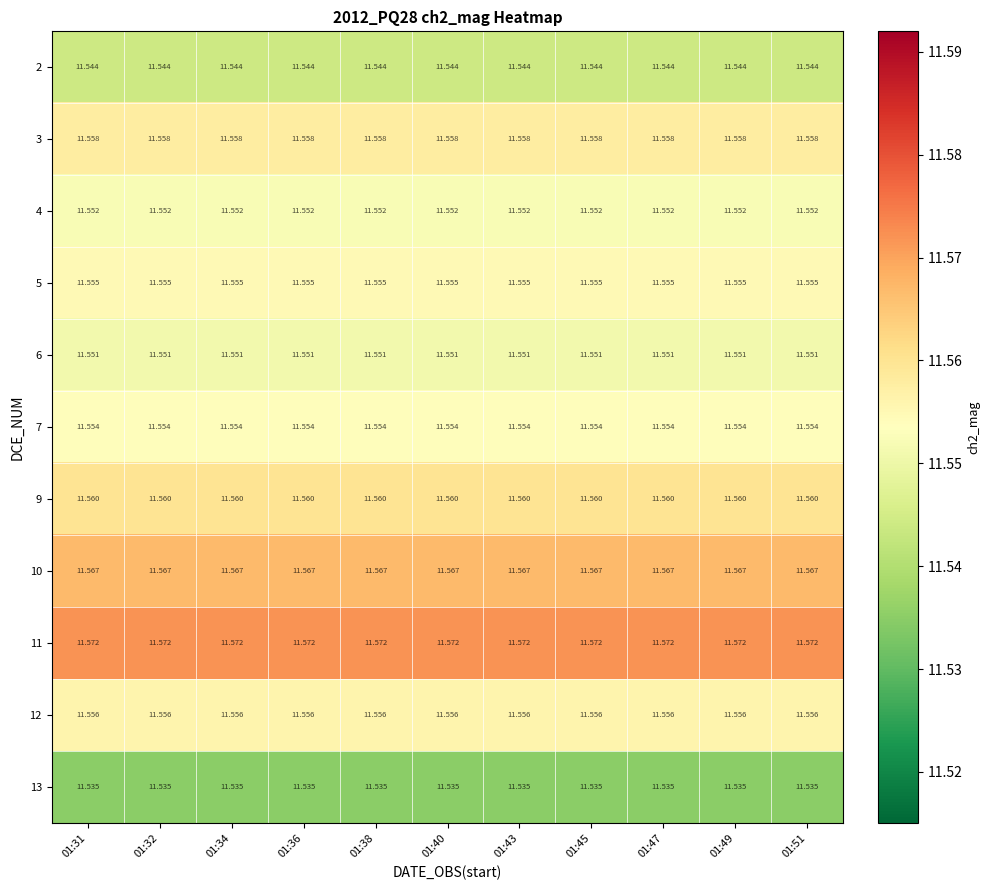

What is the maximum value shown in the chart?

11.6